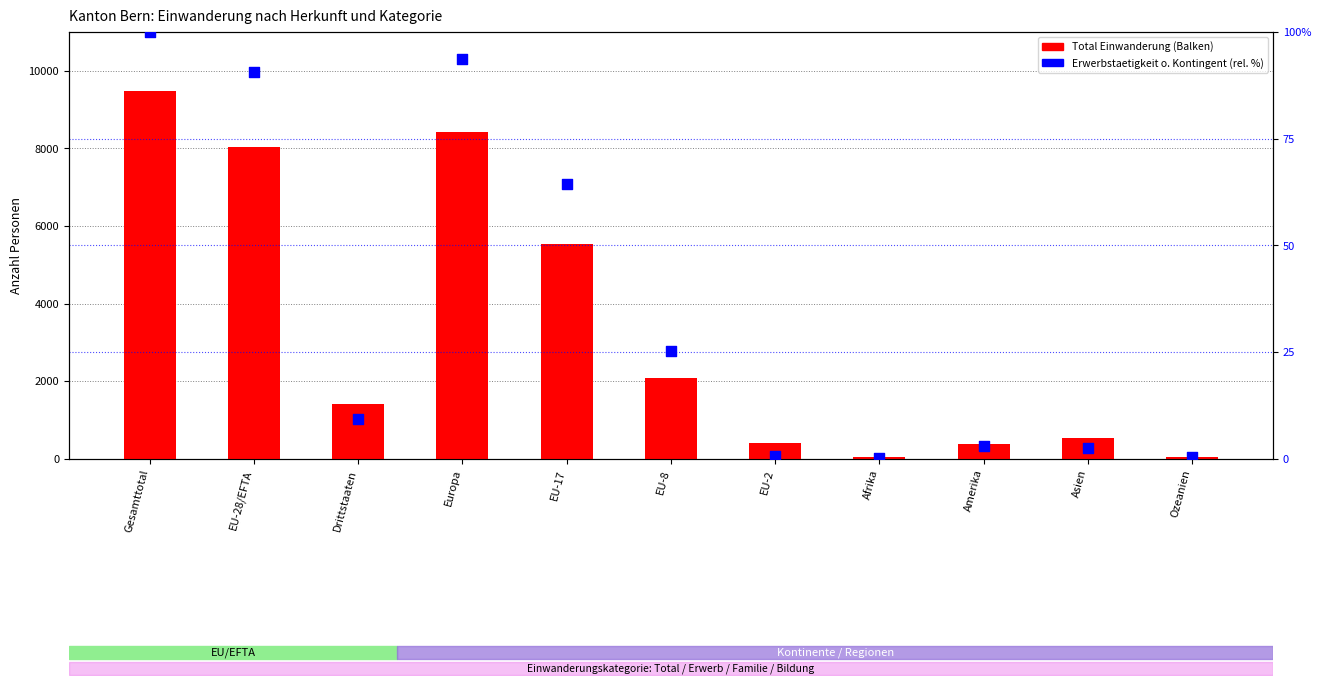

Is the value of Total Einwanderung at Asien greater than the value of Erwerbstaetigkeit (rel. %) at EU-8?

Yes